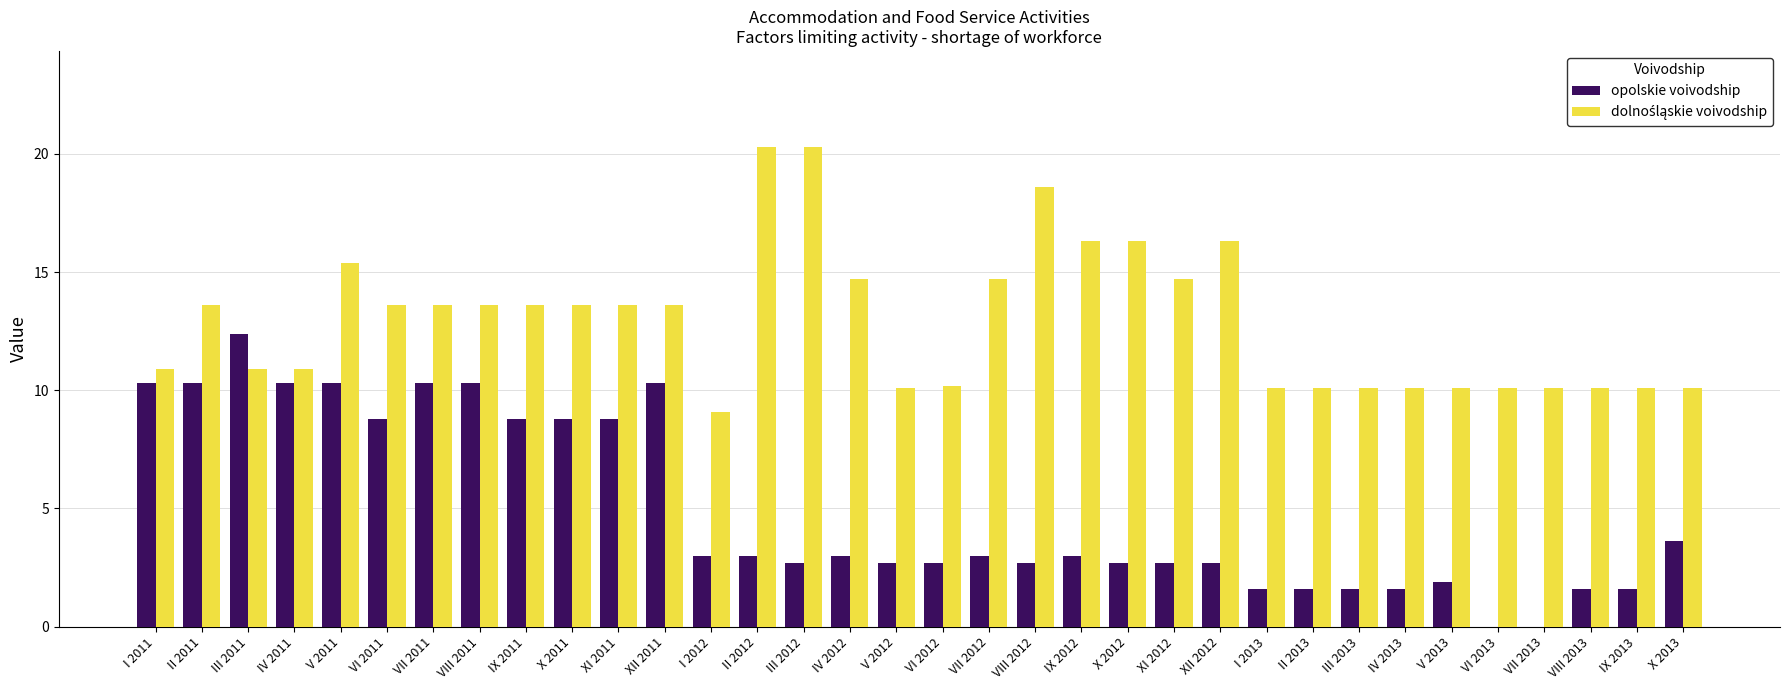

Is it true that opolskie voivodship equals 1.9 at V 2013?

True